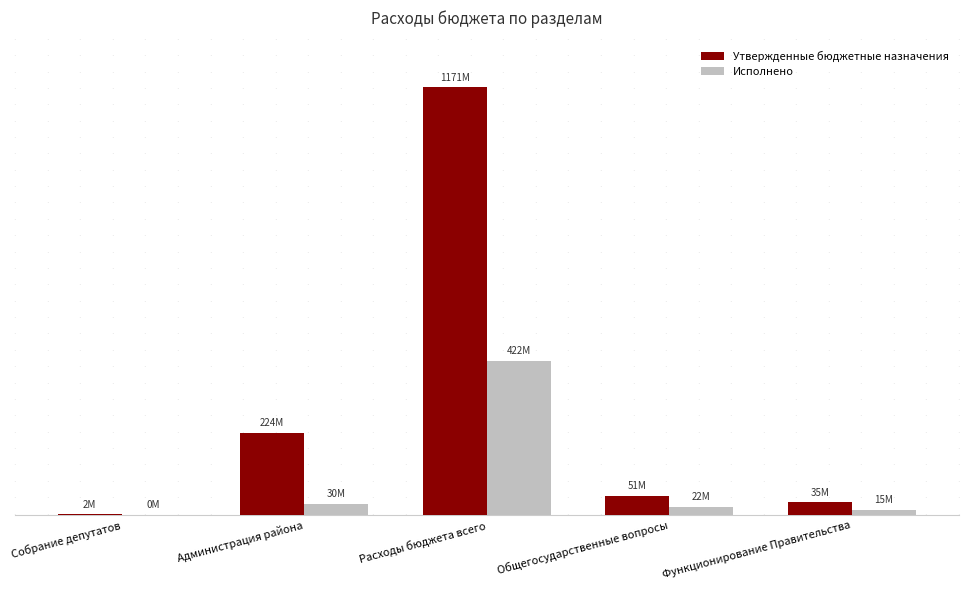

Does the chart contain stacked bars?

No